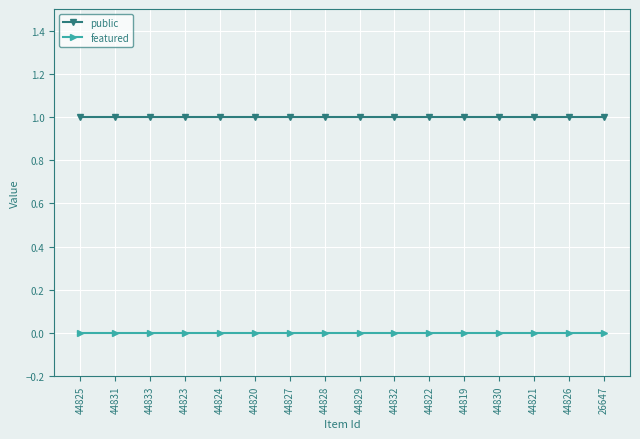

List the series in order of their peak value, lowest first.

featured, public